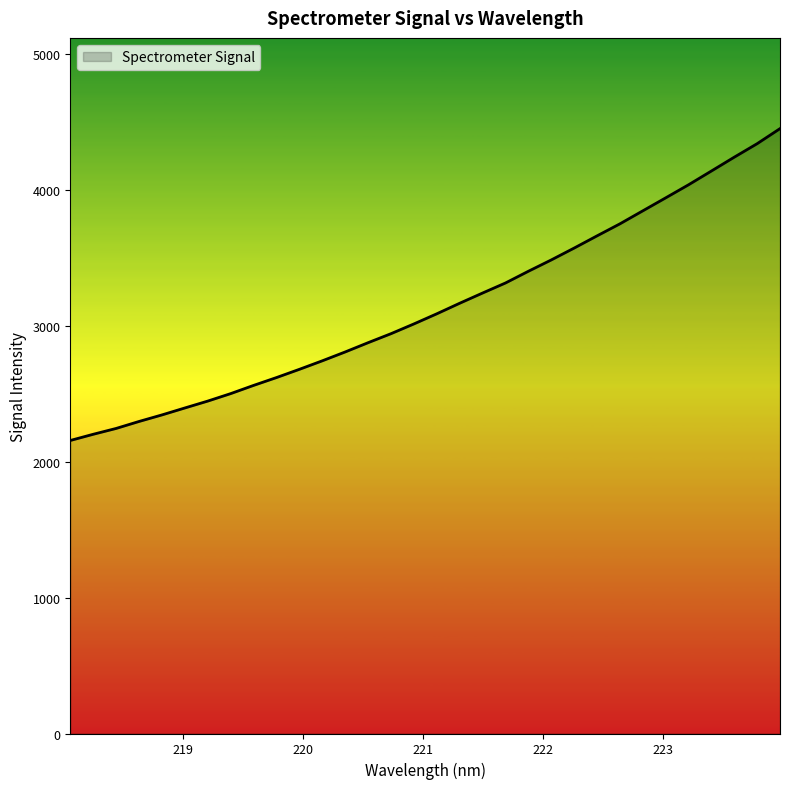

True or false: there are more than 0 points higher than both neighbors.

False